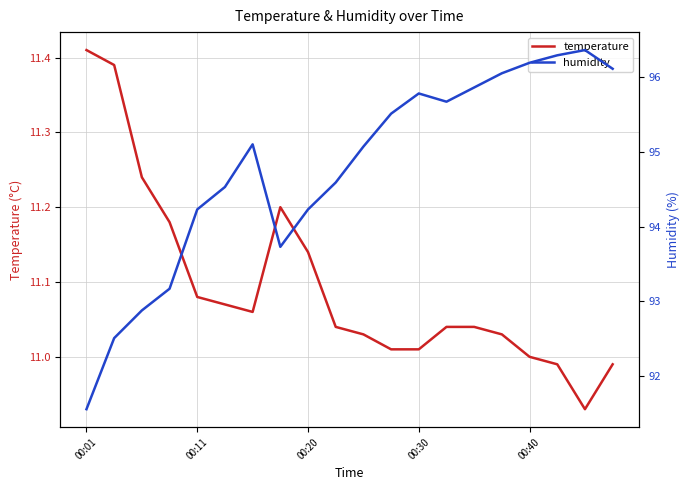

What position from the left is 00:30?

4